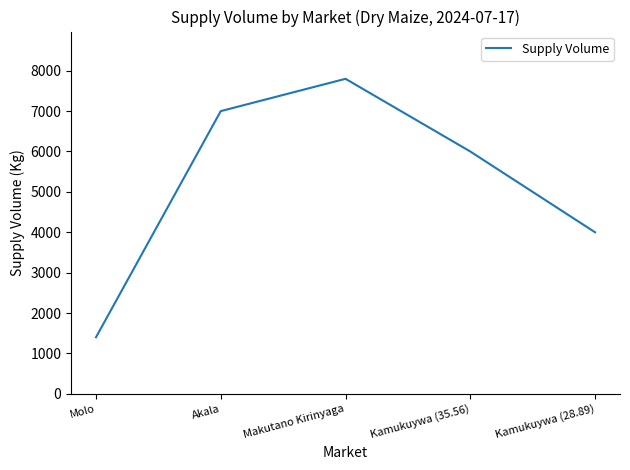

Reading left to right, list all the values displayed in this chart.

1400	7000	7800	6000	4000